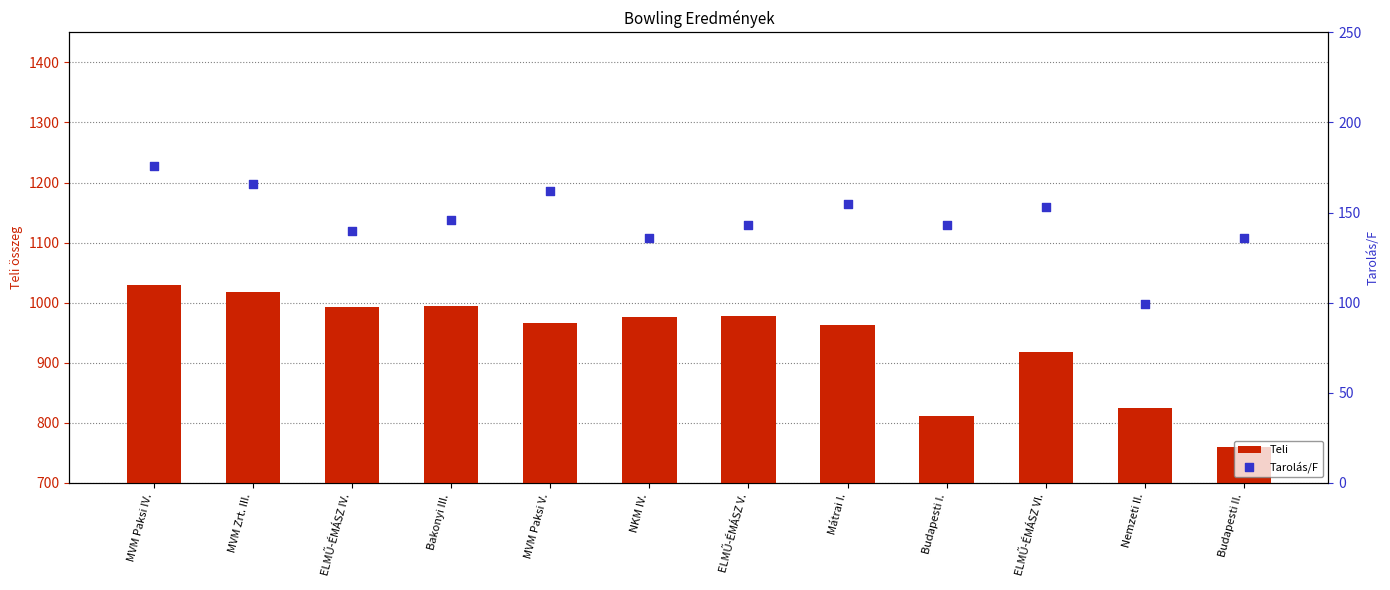

Which series contains the highest Y value?

Teli